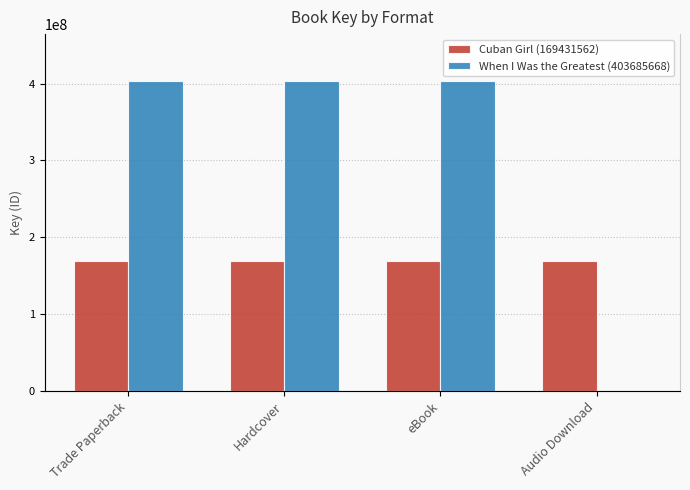

What is the sum of the When I Was the Greatest (403685668) values at eBook and Audio Download?

403685668